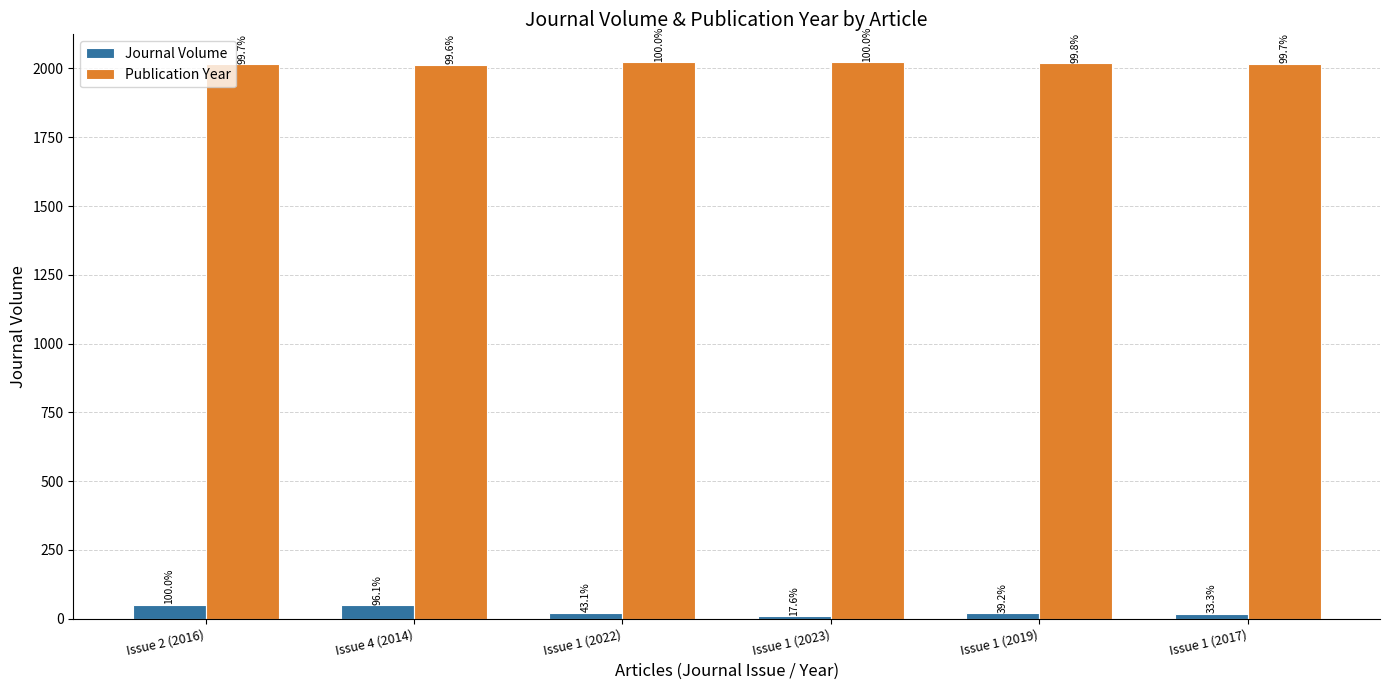

How many bars are there in each group?

2